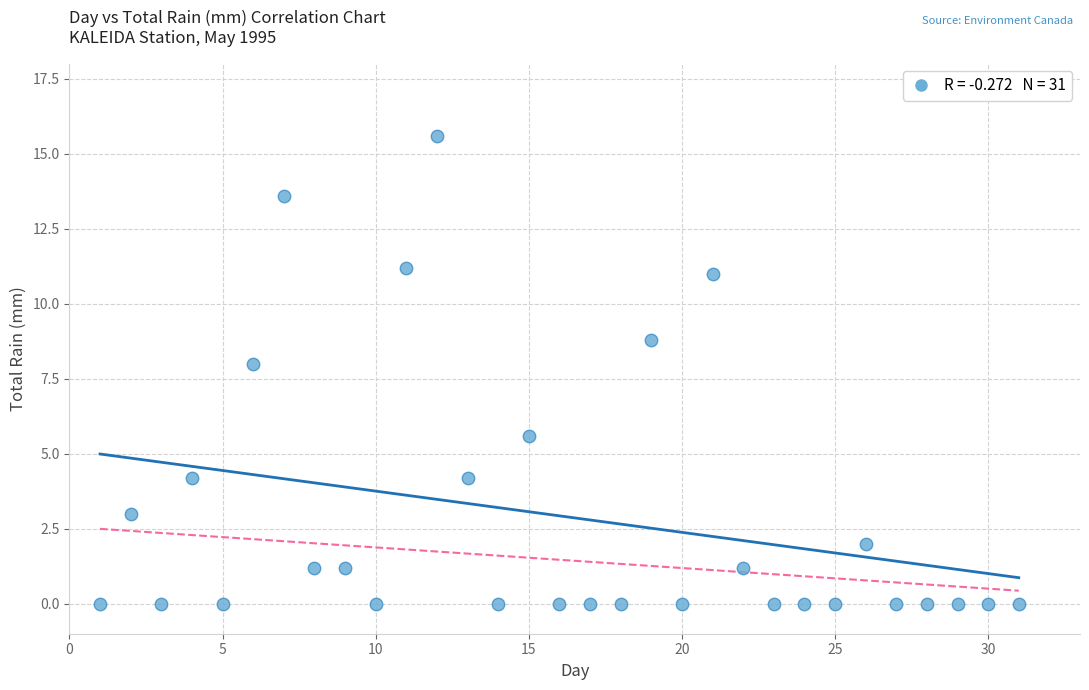

What Y value in the scatter plot is closest to 7?

8.0